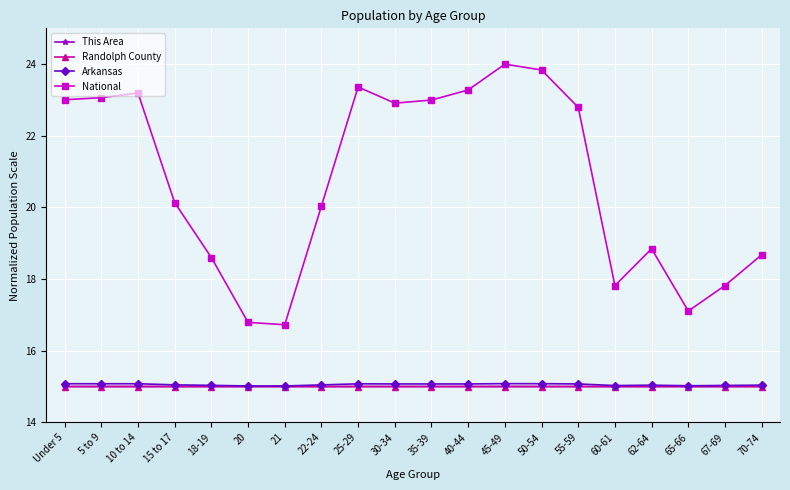

Is it true that National equals 5.1 at 60-61?

False